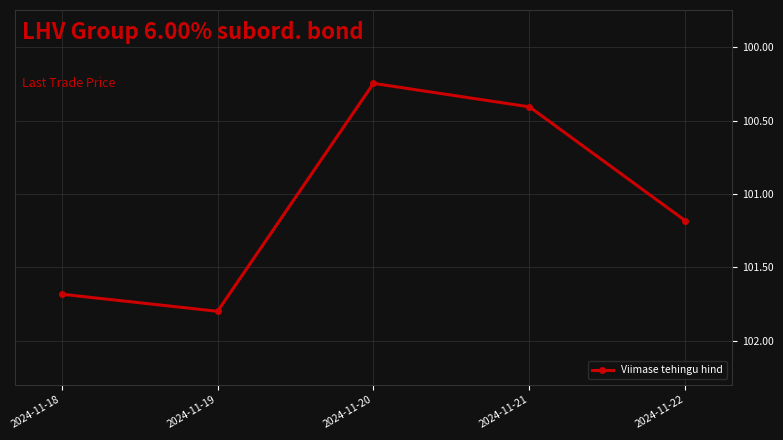

True or false: there are more than 1 points higher than both neighbors.

False